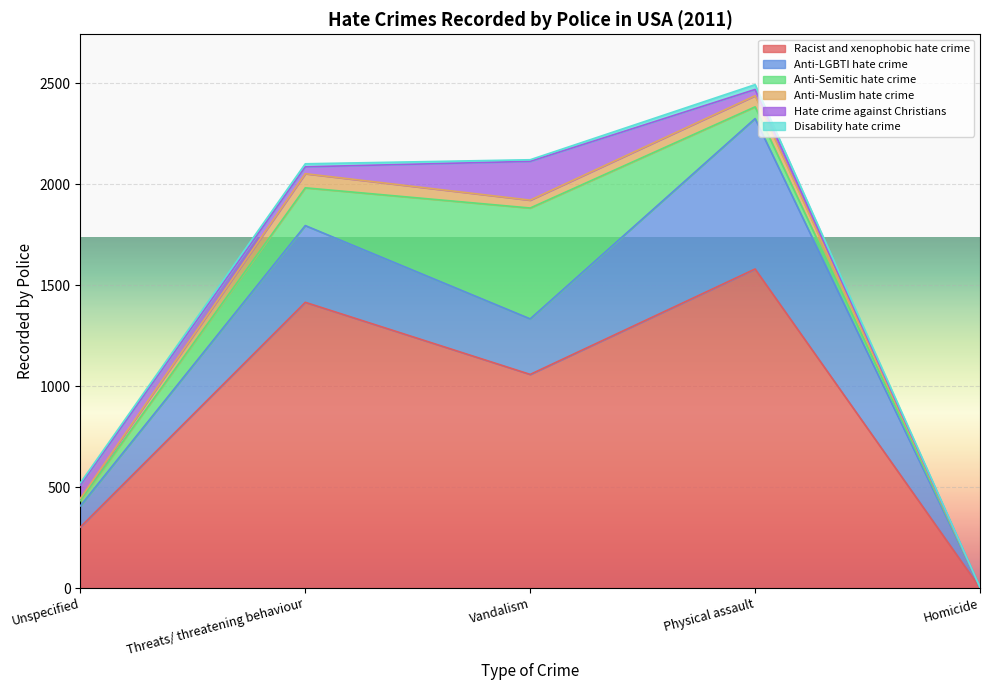

Reading left to right, extract all data points from this chart.

Racist and xenophobic hate crime: 302	1415	1058	1580	1
Anti-LGBTI hate crime: 105	380	275	745	3
Anti-Semitic hate crime: 26	187	549	58	0
Anti-Muslim hate crime: 11	70	39	55	0
Hate crime against Christians: 66	34	192	31	0
Disability hate crime: 11	15	8	24	0